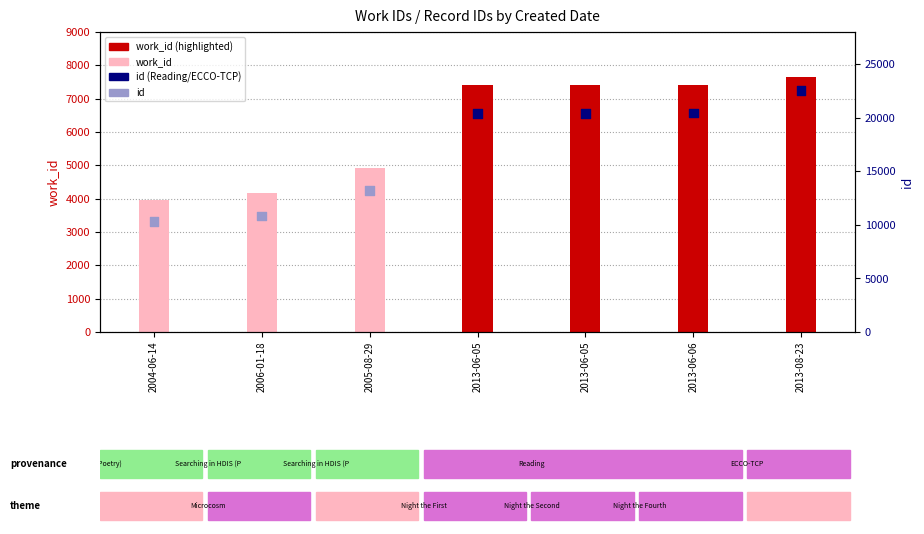

Which series has the widest spread of Y values?

id